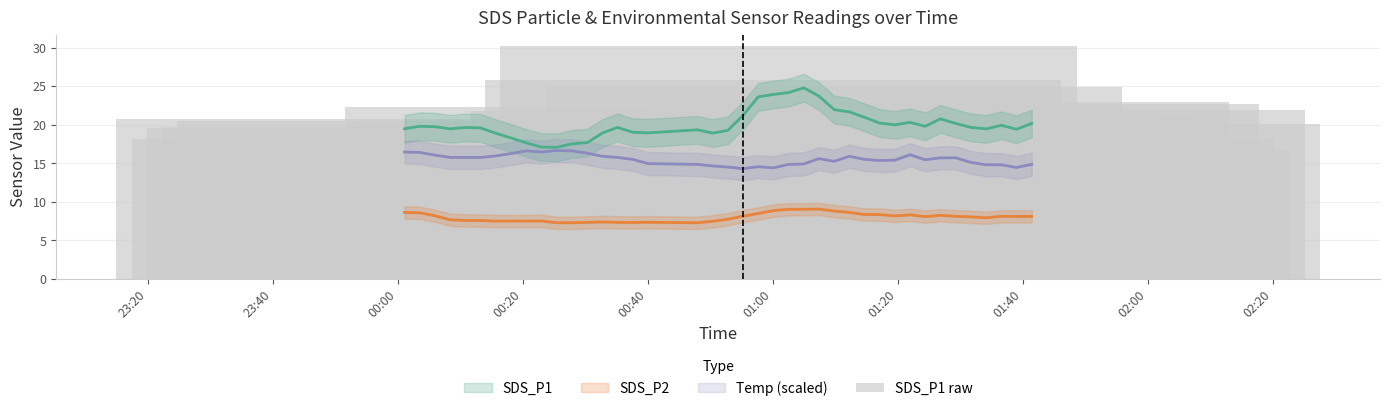

Reading left to right, list all the values displayed in this chart.

20.7	18.1	19.6	19.7	20.4	19.4	19.0	19.3	16.3	17.4	16.1	16.3	19.2	18.5	18.2	22.3	20.0	16.1	18.1	20.2	20.2	21.7	25.7	30.1	21.8	21.4	24.8	20.4	21.3	20.3	17.9	21.1	19.3	22.9	17.8	22.7	18.1	16.7	21.9	20.1